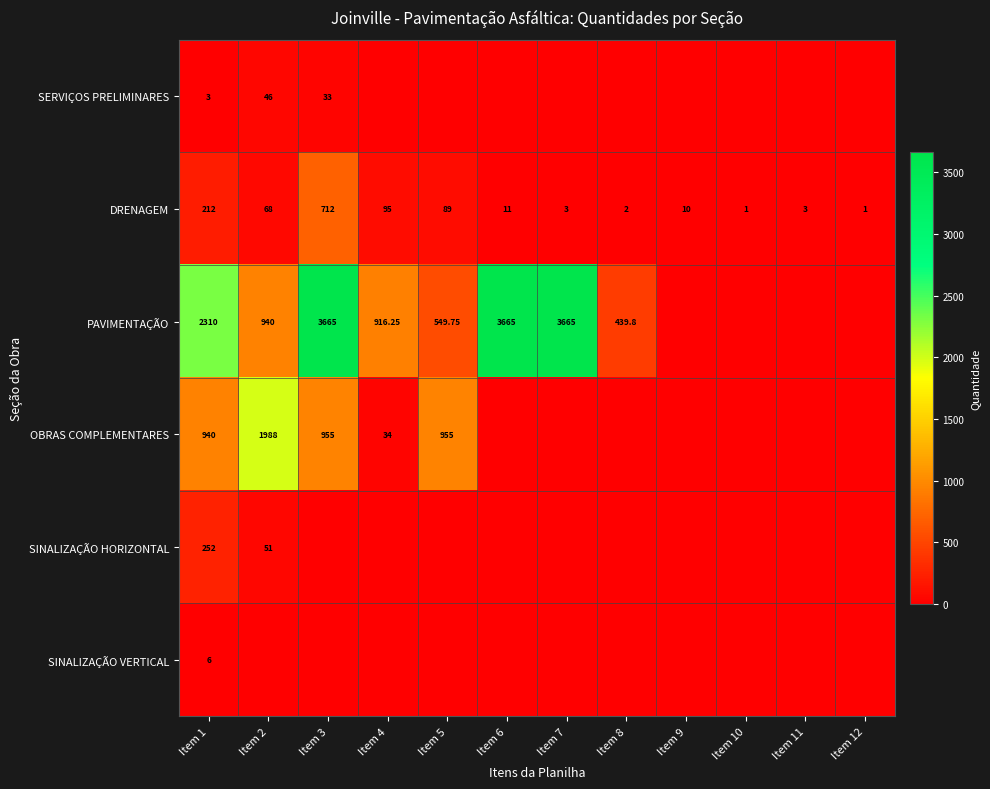

Rank the series at Item 4 from highest to lowest value.

PAVIMENTAÇÃO, DRENAGEM, OBRAS COMPLEMENTARES, SERVIÇOS PRELIMINARES, SINALIZAÇÃO HORIZONTAL, SINALIZAÇÃO VERTICAL